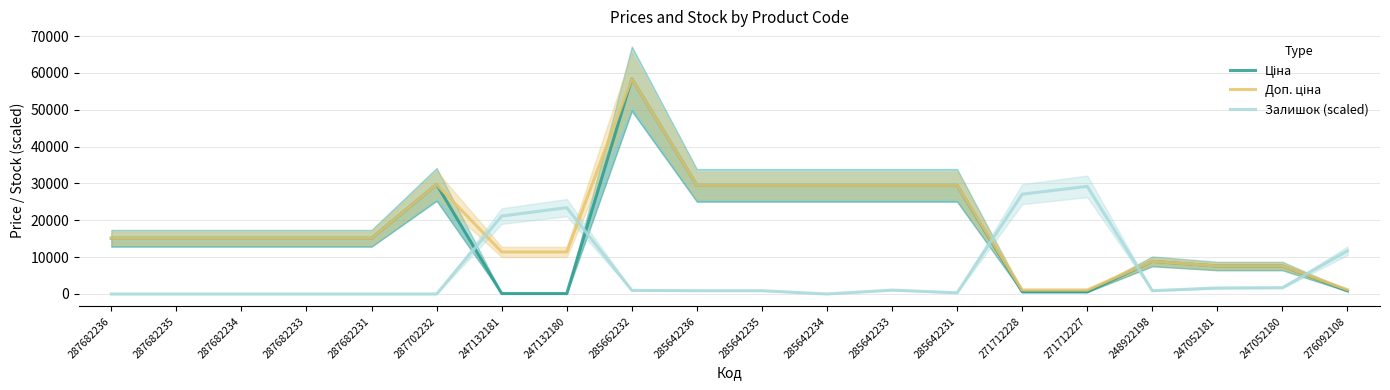

How many categories are shown in the chart?

20